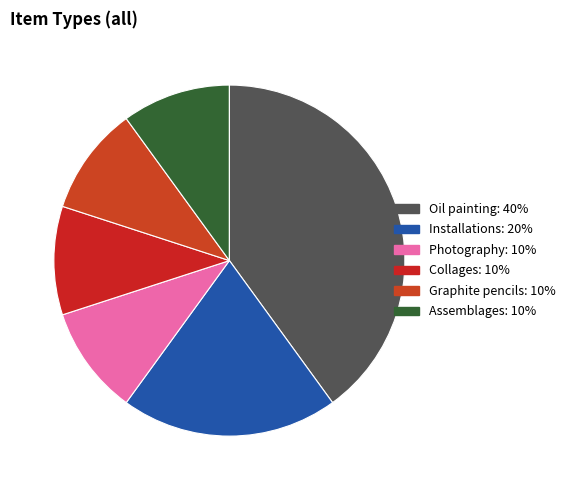

How many slices are in this pie chart?

7